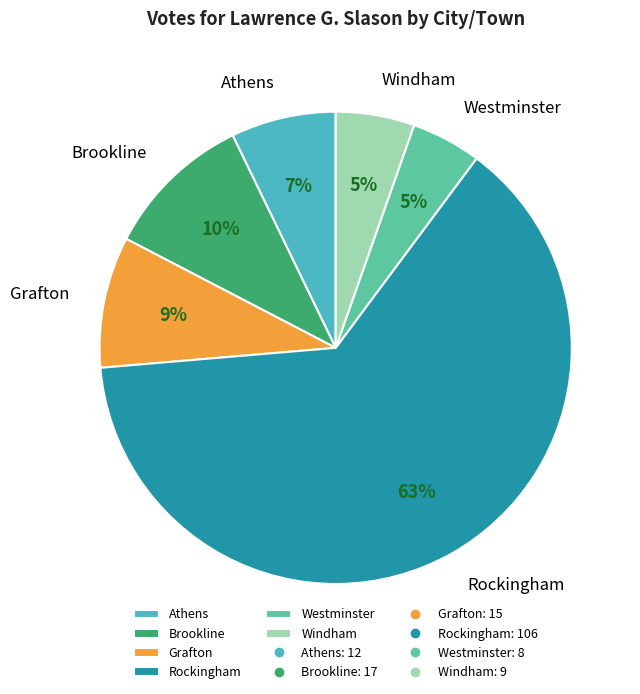

To the nearest percent, what portion does Westminster represent?

5%